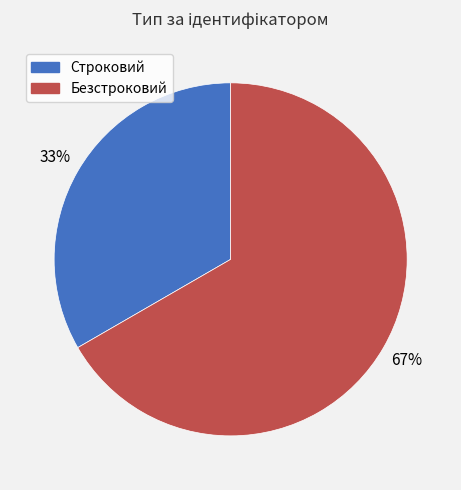

Which slice represents more than half of the pie?

Безстроковий